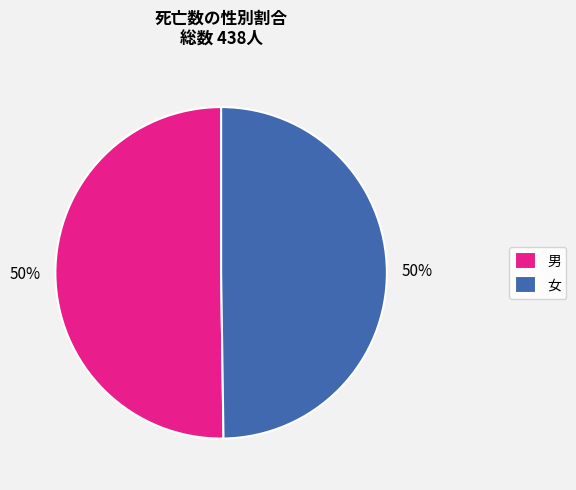

Is the sum of 女 and 男 greater than half?

Yes